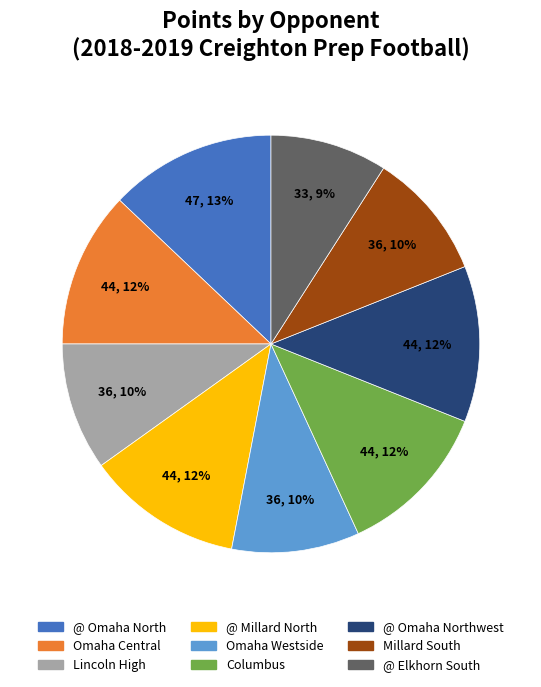

Count the number of slices in the pie.

9